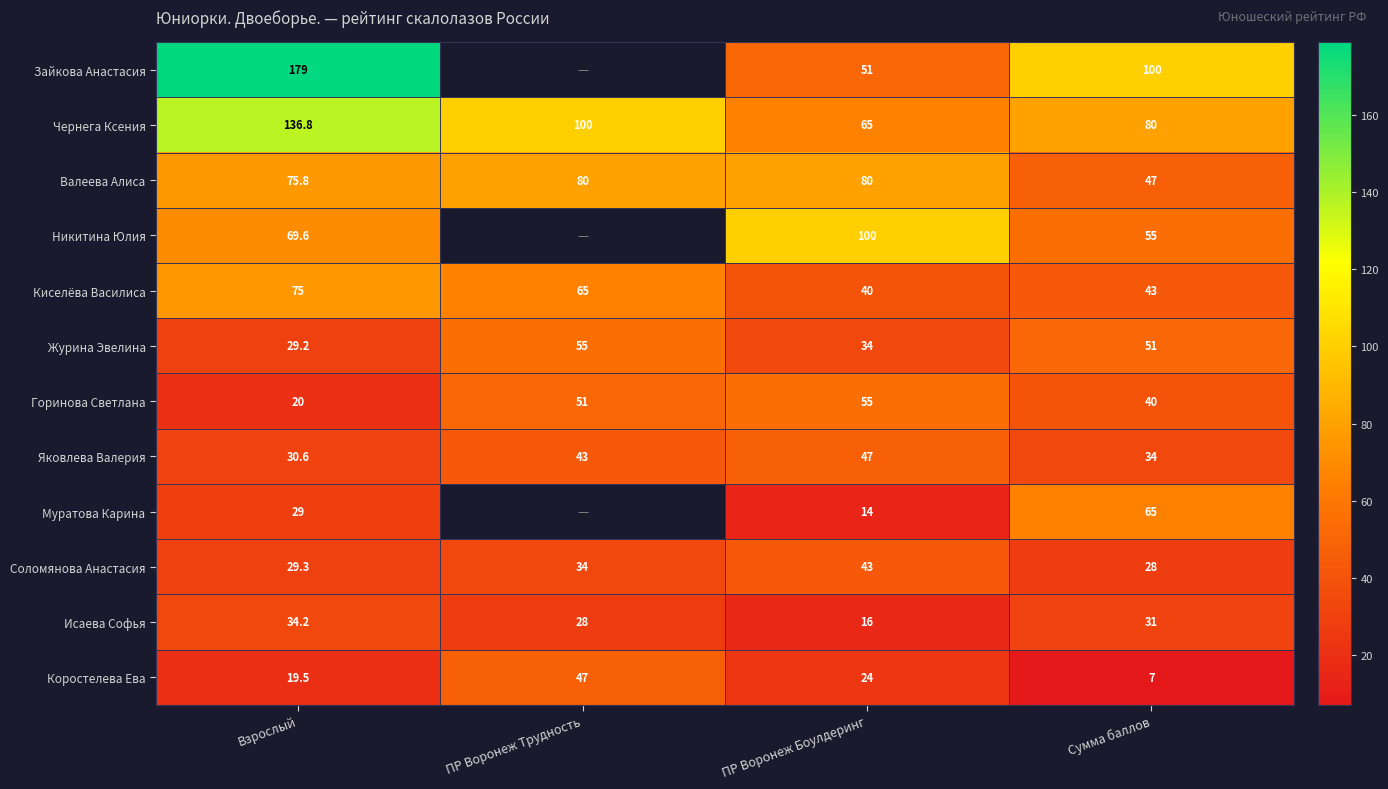

Is it true that Чернега Ксения equals 100.0 at ПР Воронеж Трудность?

True